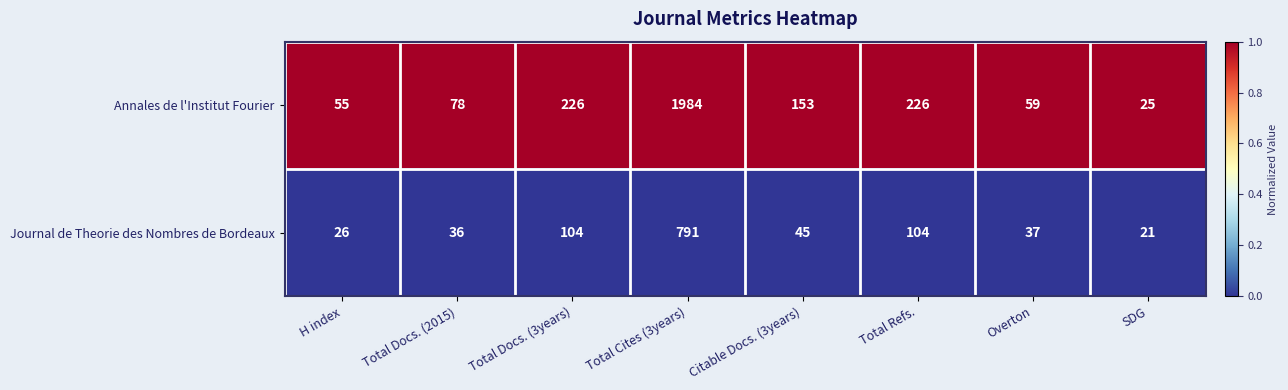

List the series in order of their overall mean, lowest first.

Journal de Theorie des Nombres de Bordeaux, Annales de l'Institut Fourier